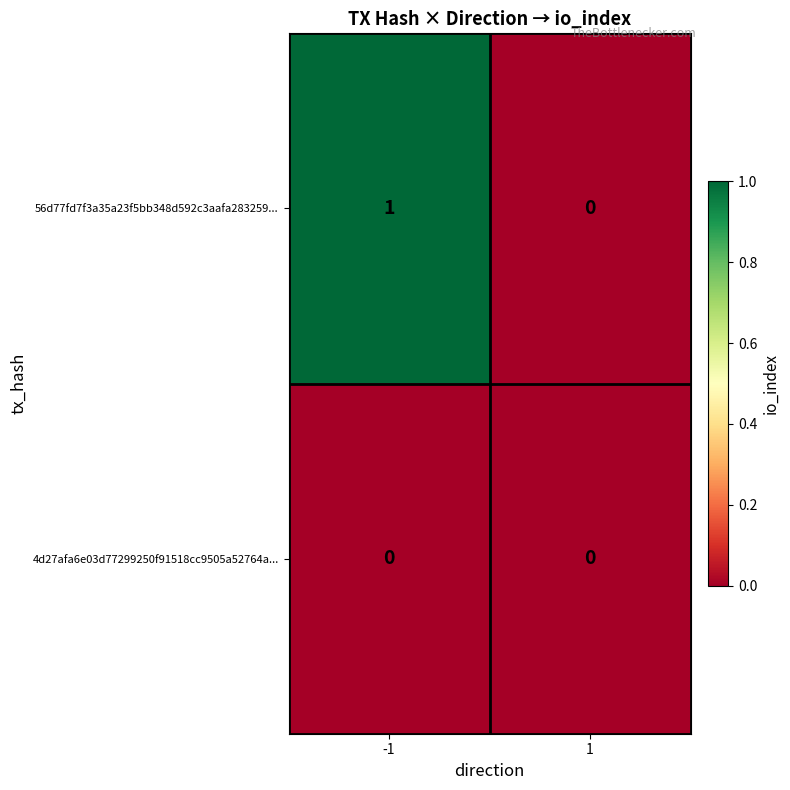

Is the value of 56d77fd7f3a35a23f5bb348d592c3aafa283259... at -1 greater than the value of 4d27afa6e03d77299250f91518cc9505a52764a... at -1?

Yes